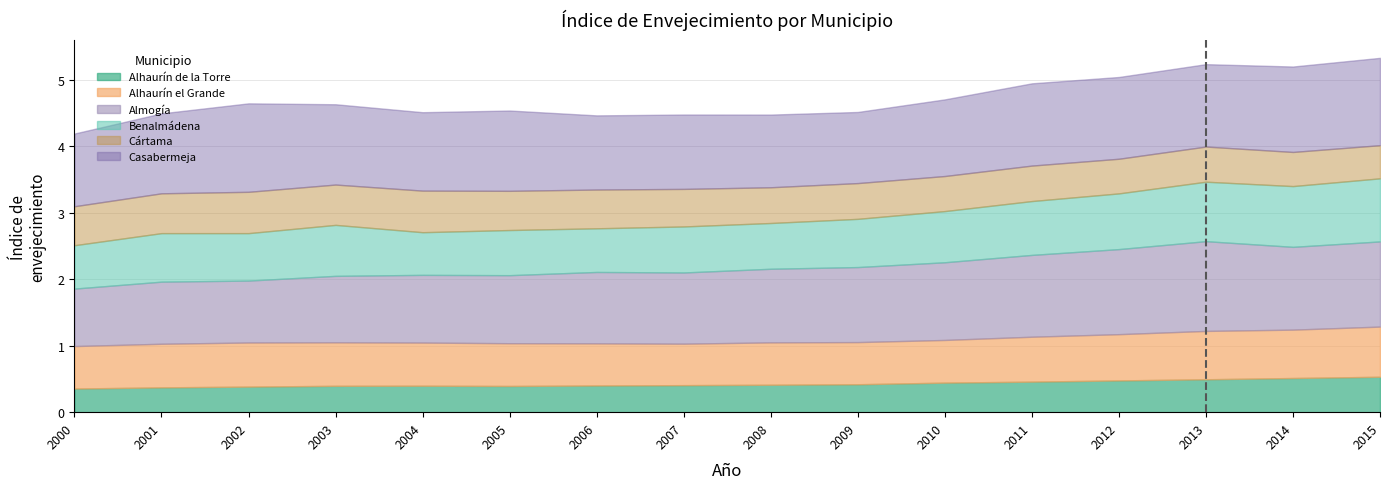

At how many categories does at least one series exceed 0?

16